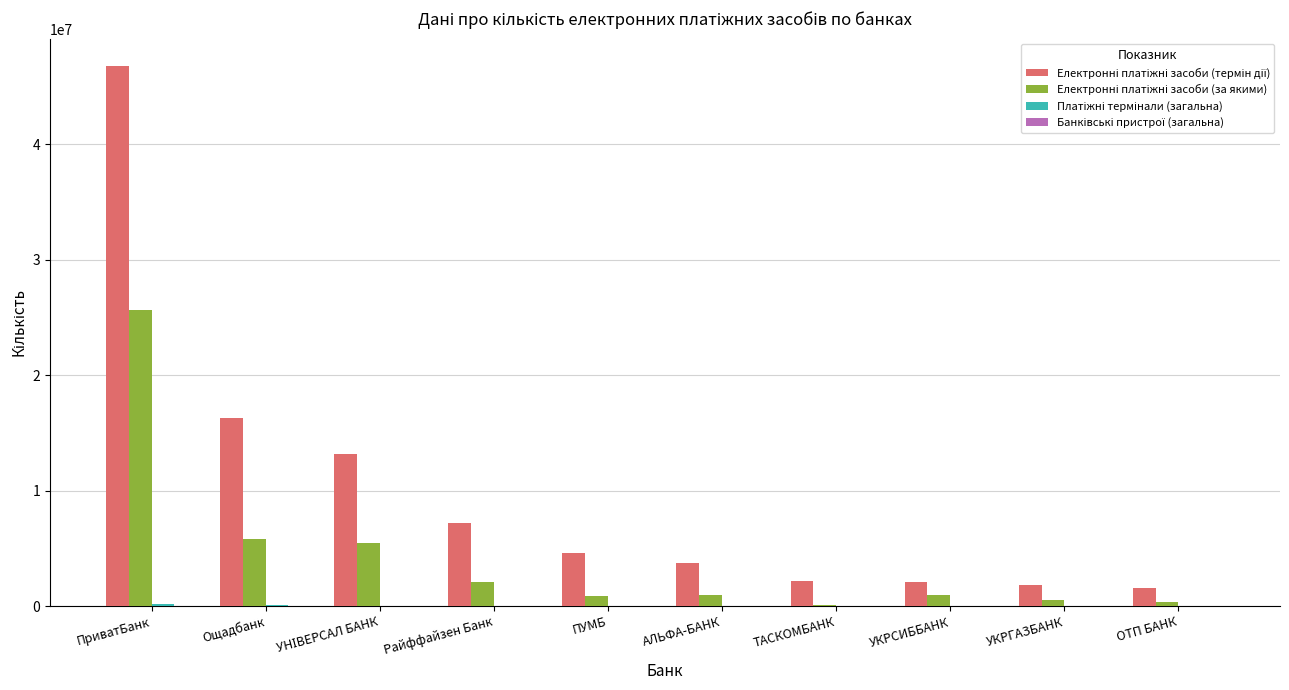

At which category is the sum across all series the highest?

ПриватБанк